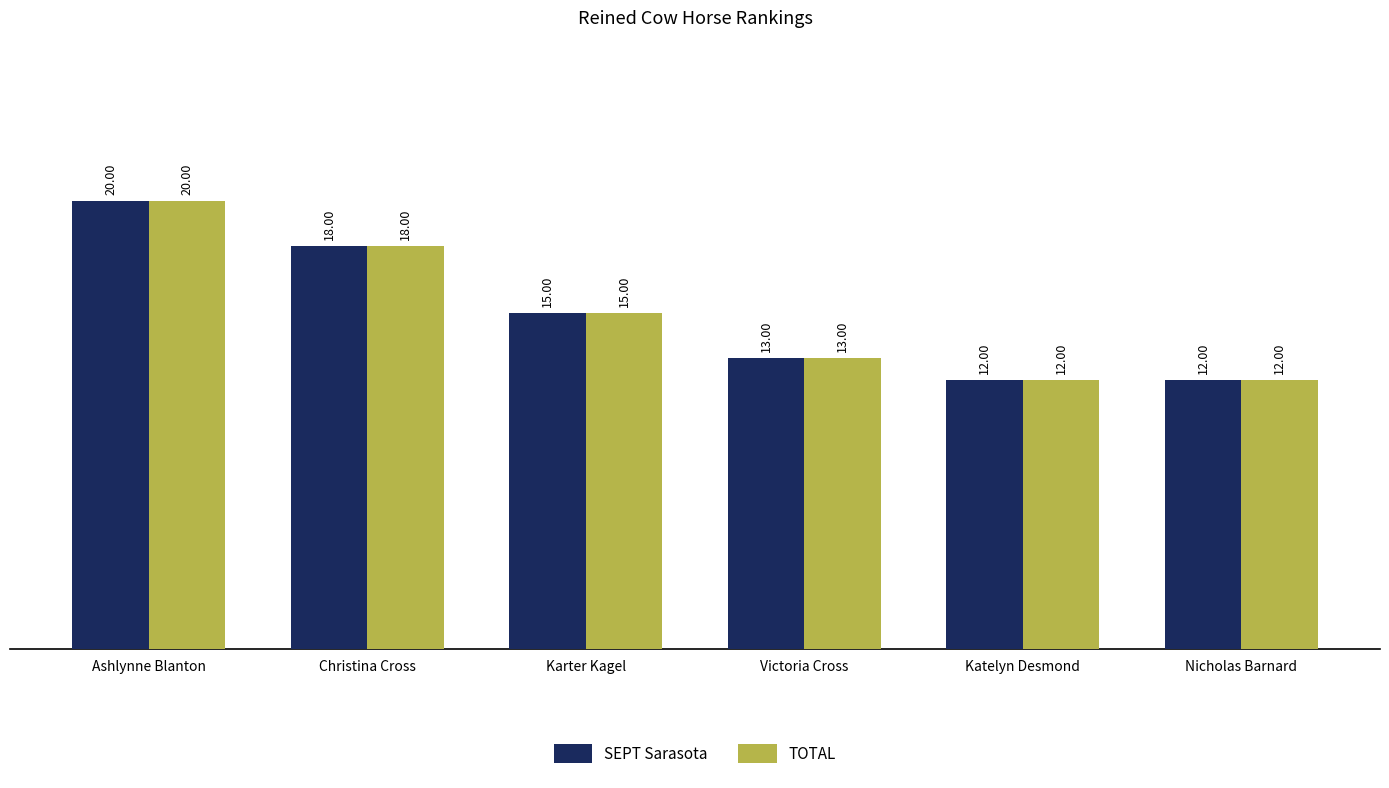

What is the difference between the SEPT Sarasota values at Nicholas Barnard and Ashlynne Blanton?

8